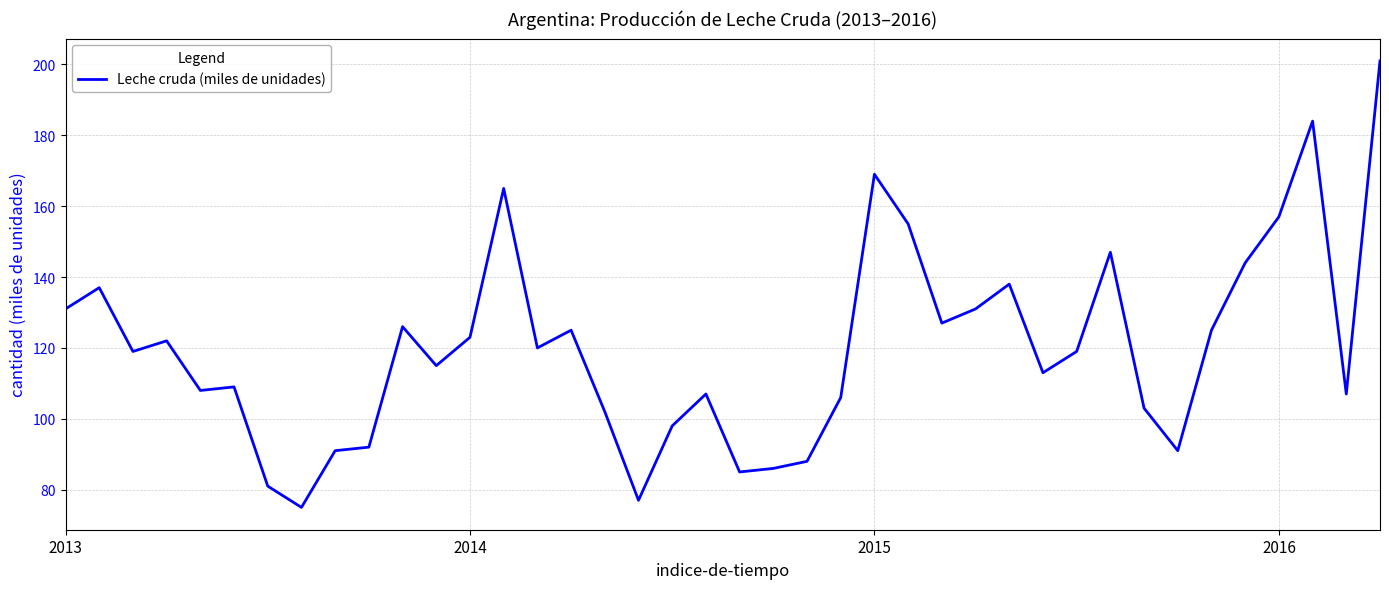

What is the smallest value displayed?

75